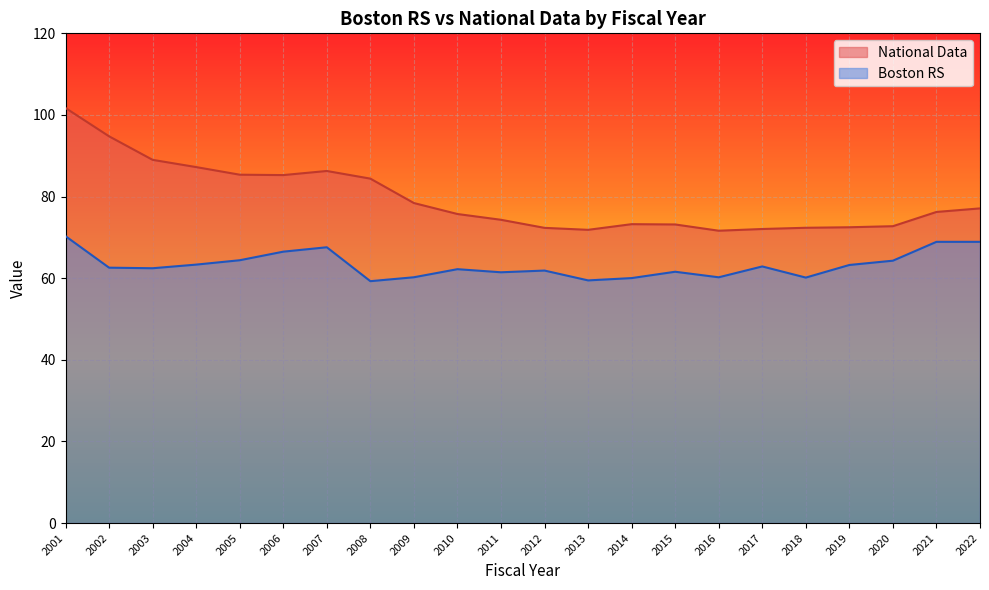

True or false: Boston RS and National Data cross at least once.

False